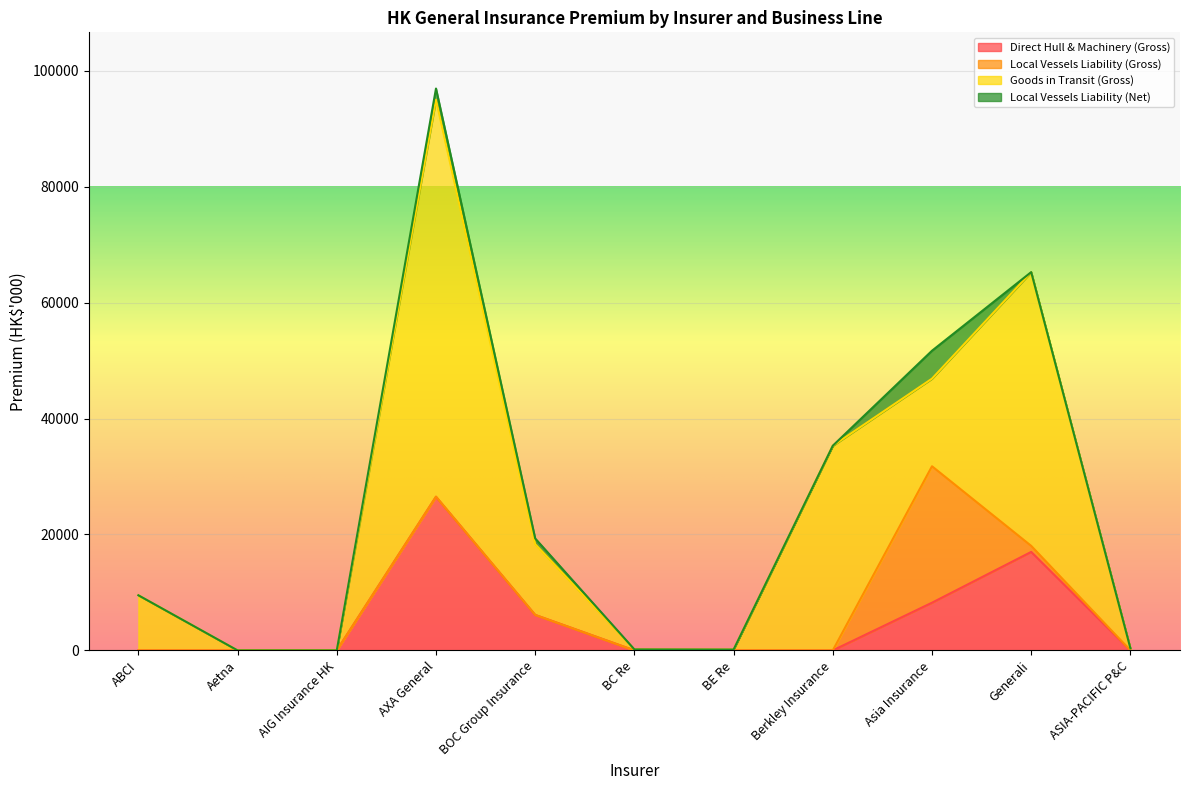

True or false: Local Vessels Liability (Gross) and Local Vessels Liability (Net) intersect in this chart.

False